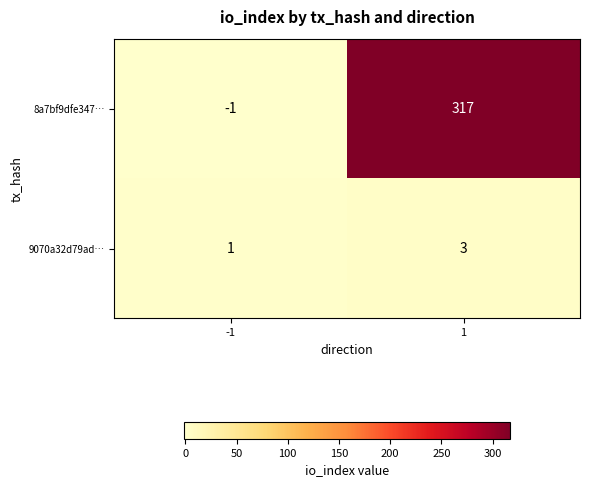

What is the greatest value displayed?

317